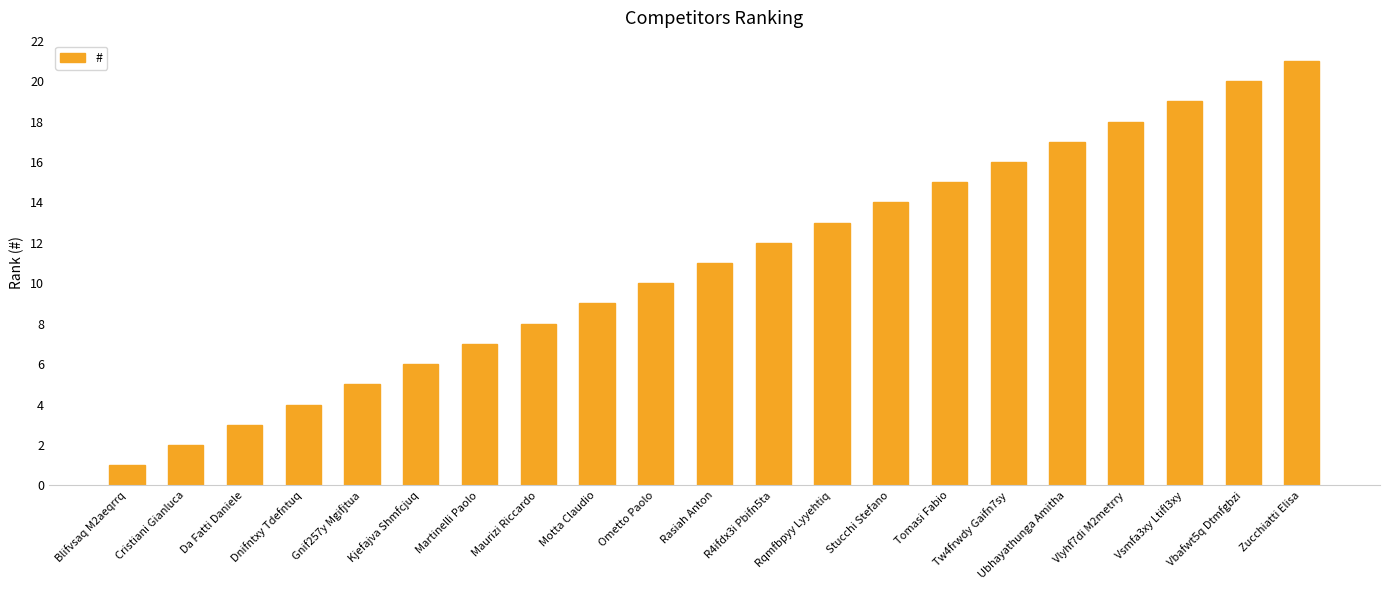

What is the sum of all values?

231